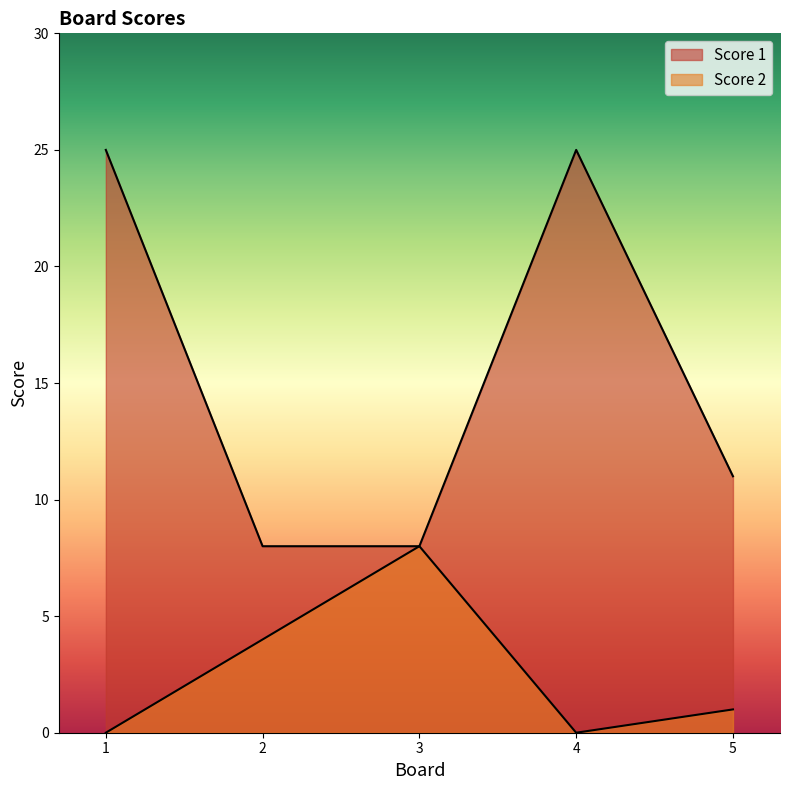

Rank the series by their maximum value, from highest to lowest.

Score 1, Score 2